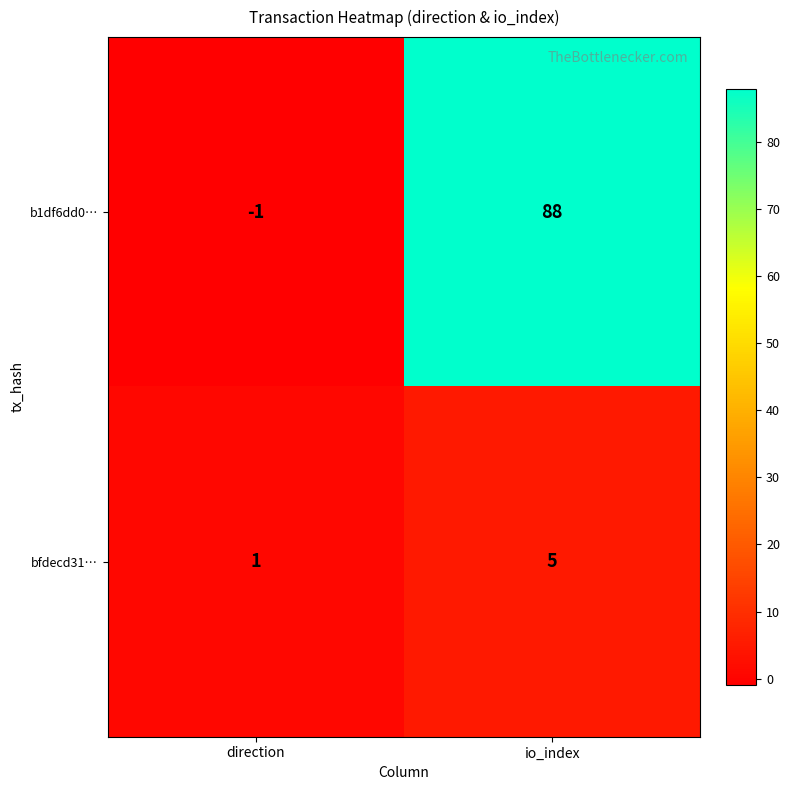

What is the difference between the b1df6dd0… values at io_index and direction?

89